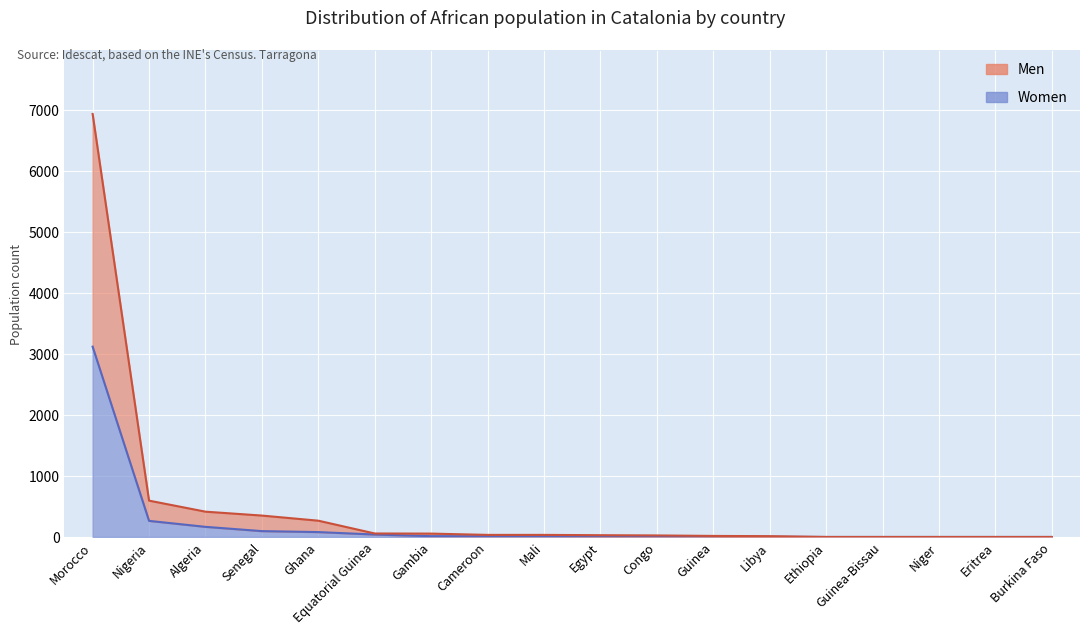

What is the label of the 15th point from the left?

Guinea-Bissau